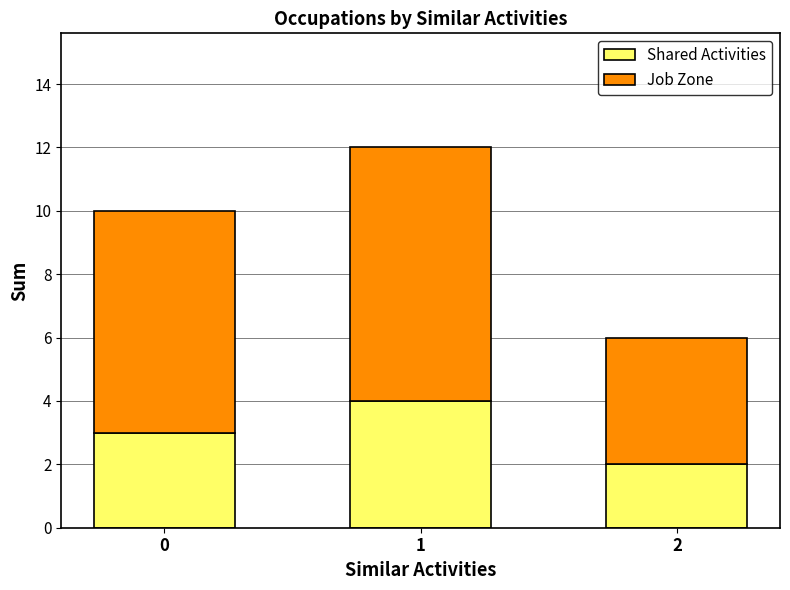

How many categories are shown in the chart?

3